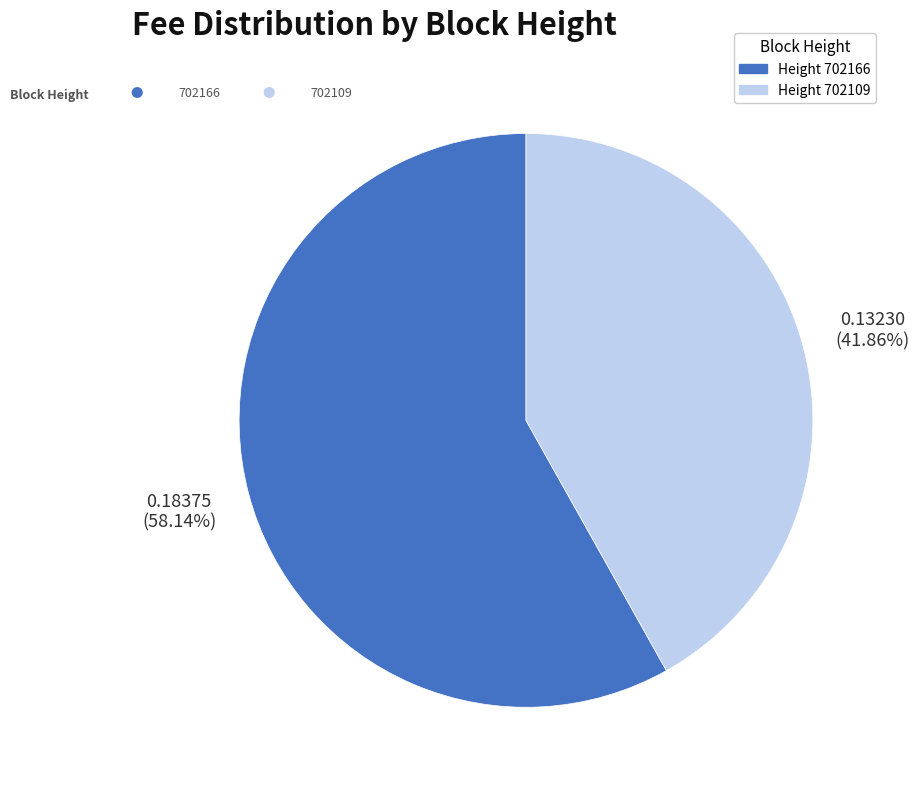

How many slices are in this pie chart?

2